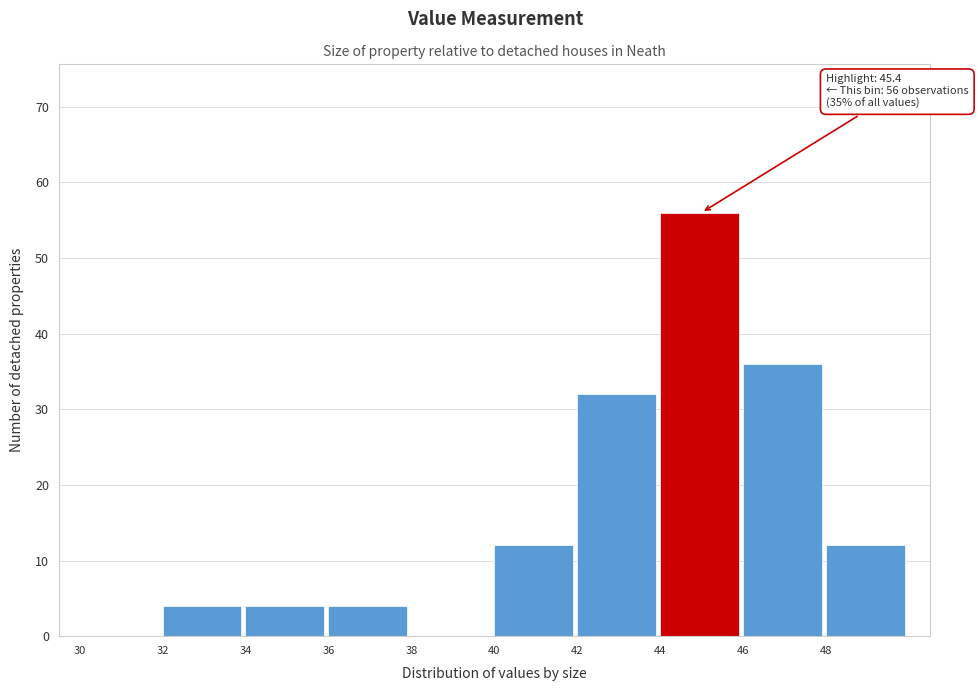

Which range on the x-axis has the tallest bar?

44 to 46